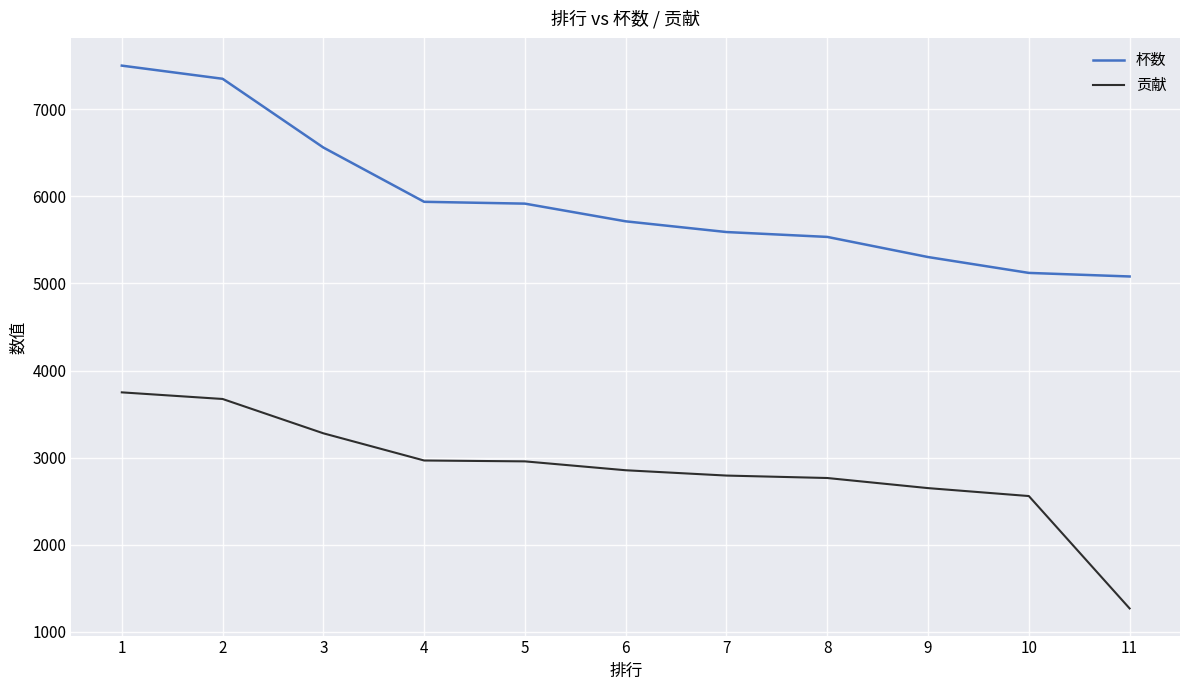

What is the difference between the highest and lowest values at 11?

3810